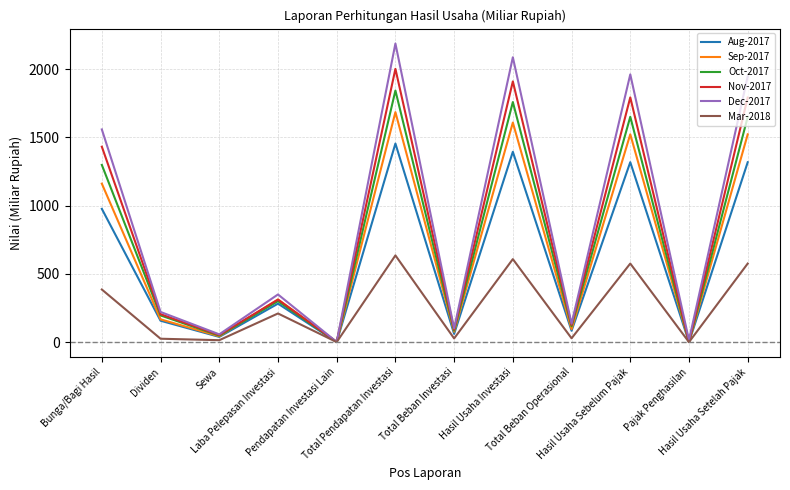

What is the total value across all series at Laba Pelepasan Investasi?

1765.1